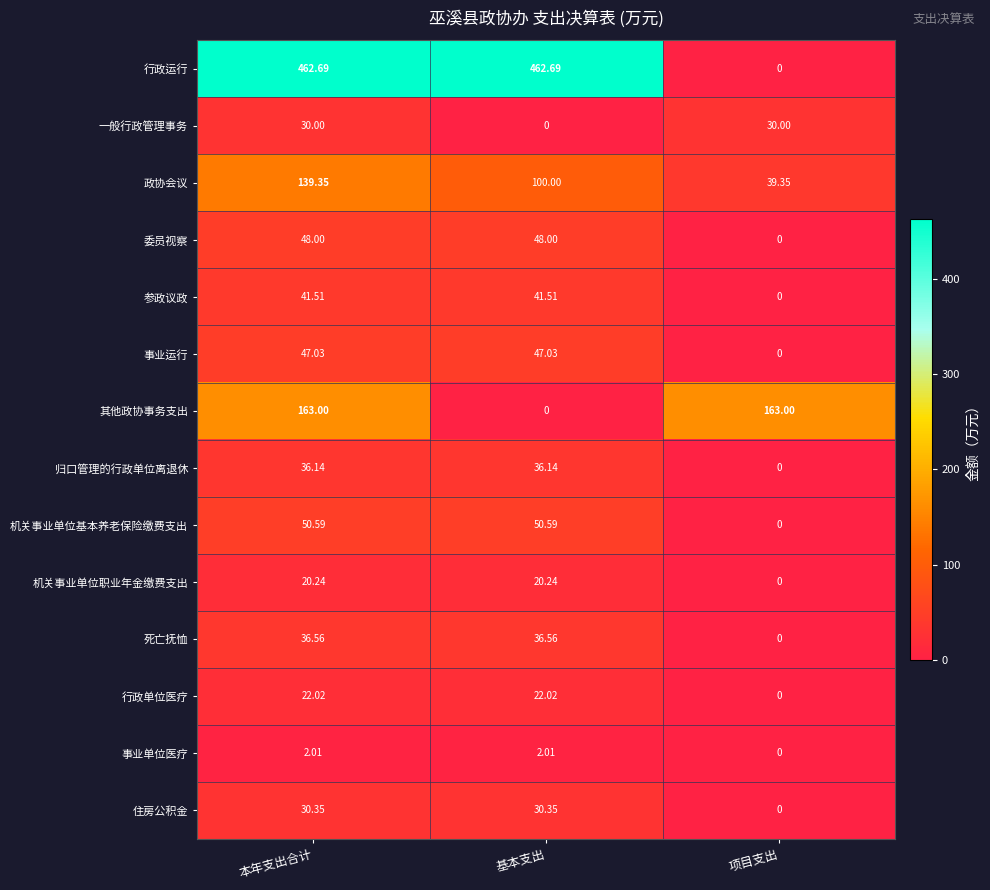

At which label is 其他政协事务支出 closest to 81?

基本支出